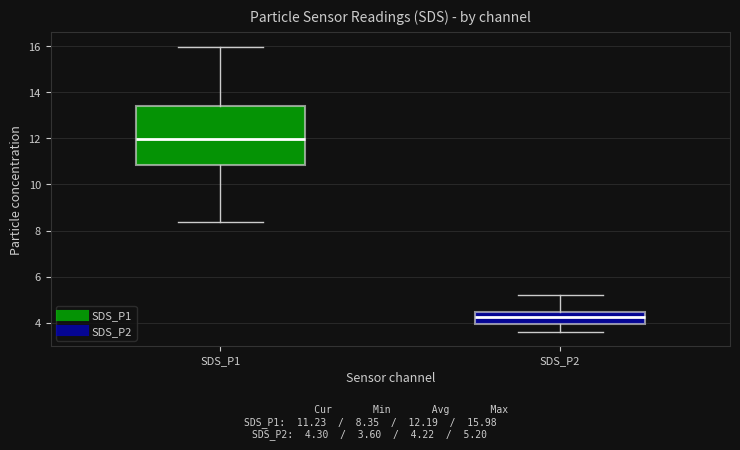

Reading left to right, transcribe this box plot: for each box, give where its median line is, the range the box spans, and where its two whiskers end, as read against the y-axis. The values are not printed on the chart, so give them approximately, as read against the axis.

SDS_P1: median 12.0, box 10.8 to 13.4, whiskers 8.4 to 16.0
SDS_P2: median 4.2, box 4.0 to 4.4, whiskers 3.6 to 5.2